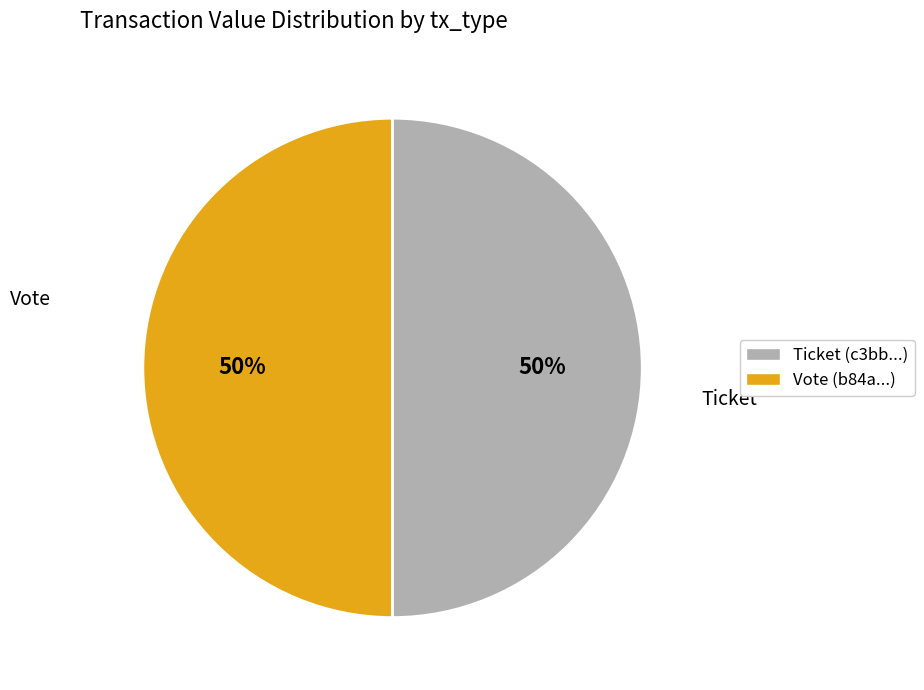

To the nearest percent, what is the average slice percentage?

50%